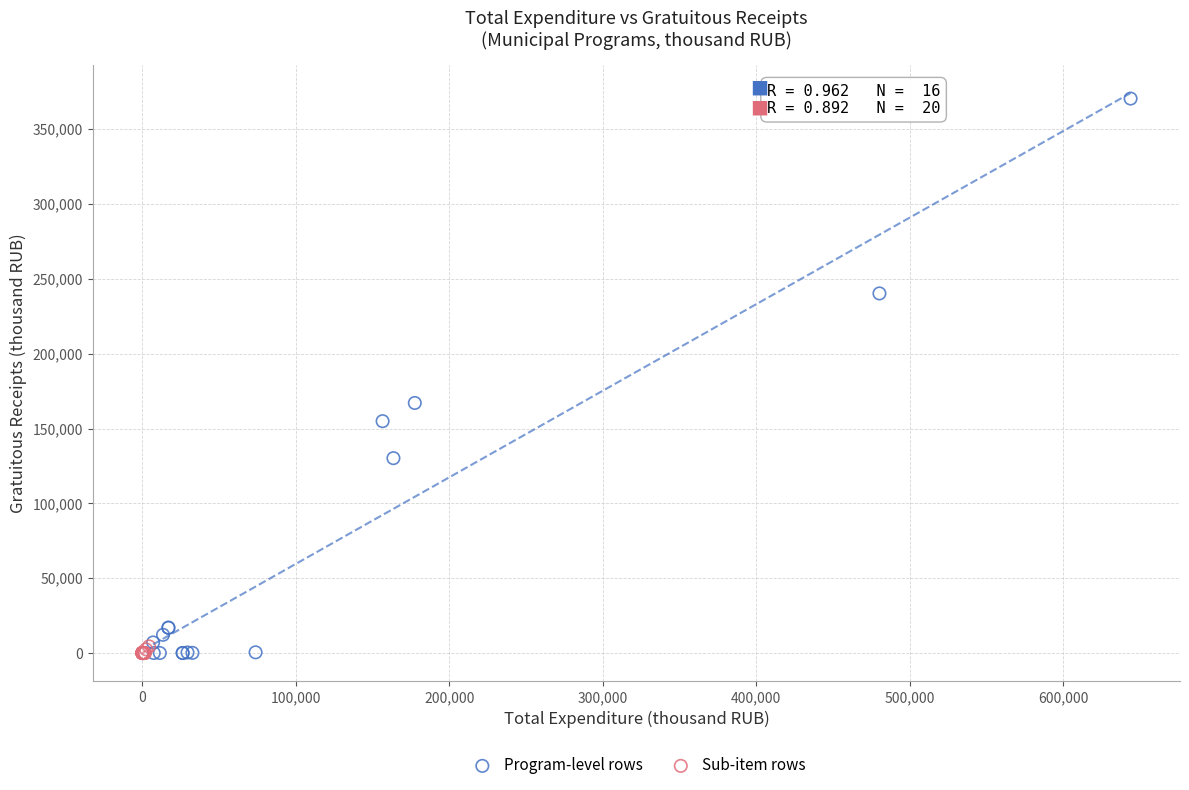

Which series reaches the maximum Y coordinate?

Program-level rows